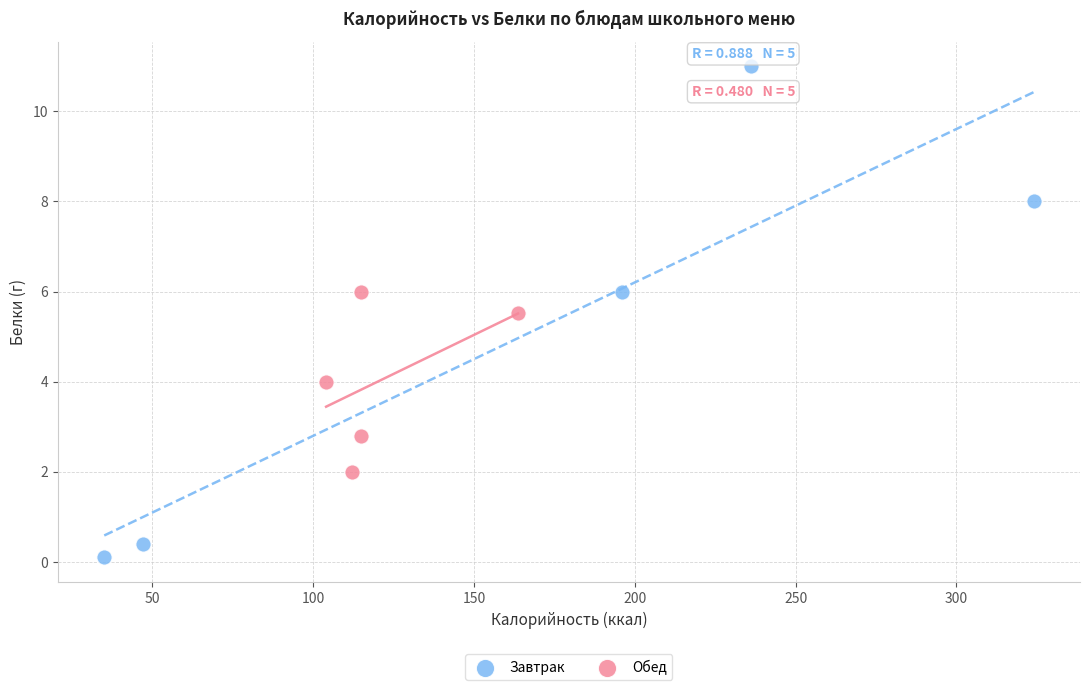

Which series contains the highest Y value?

Завтрак